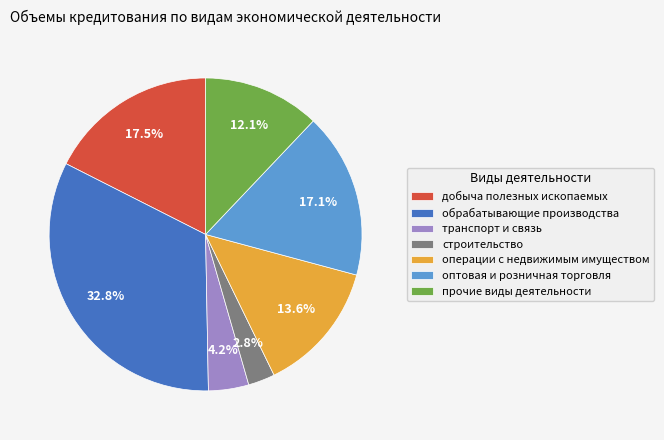

To the nearest percent, what is the difference between the обрабатывающие производства and строительство slice percentages?

30%